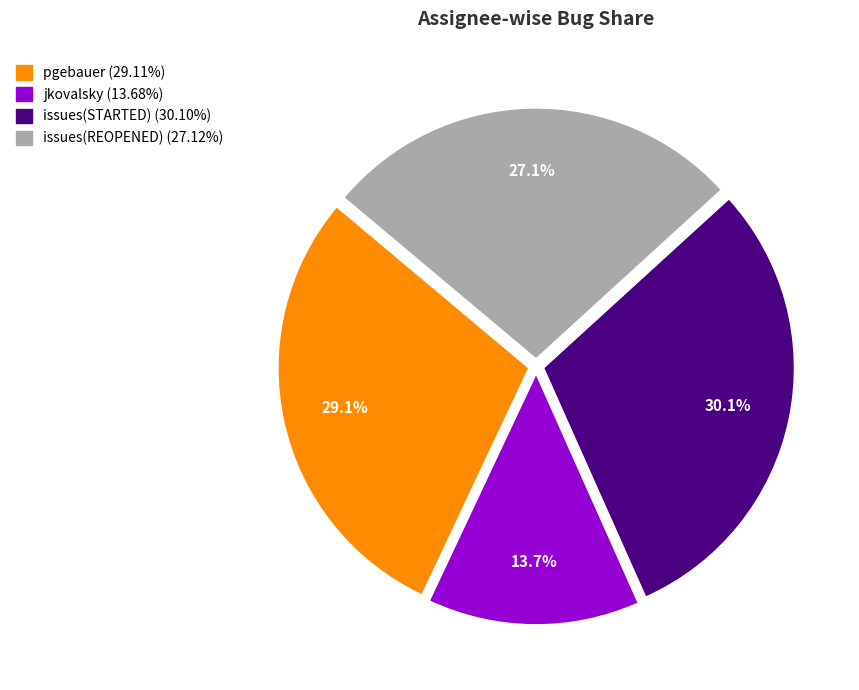

The pgebauer slice represents 39% of the pie. True or false?

False